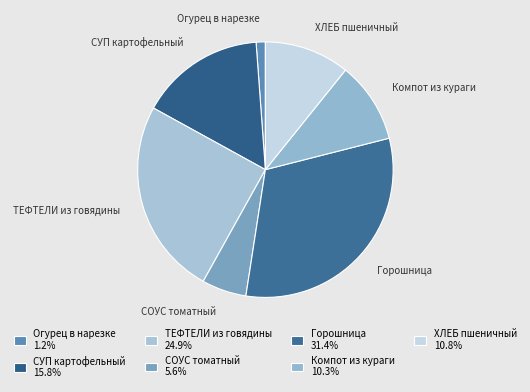

Does any single category account for the majority?

No